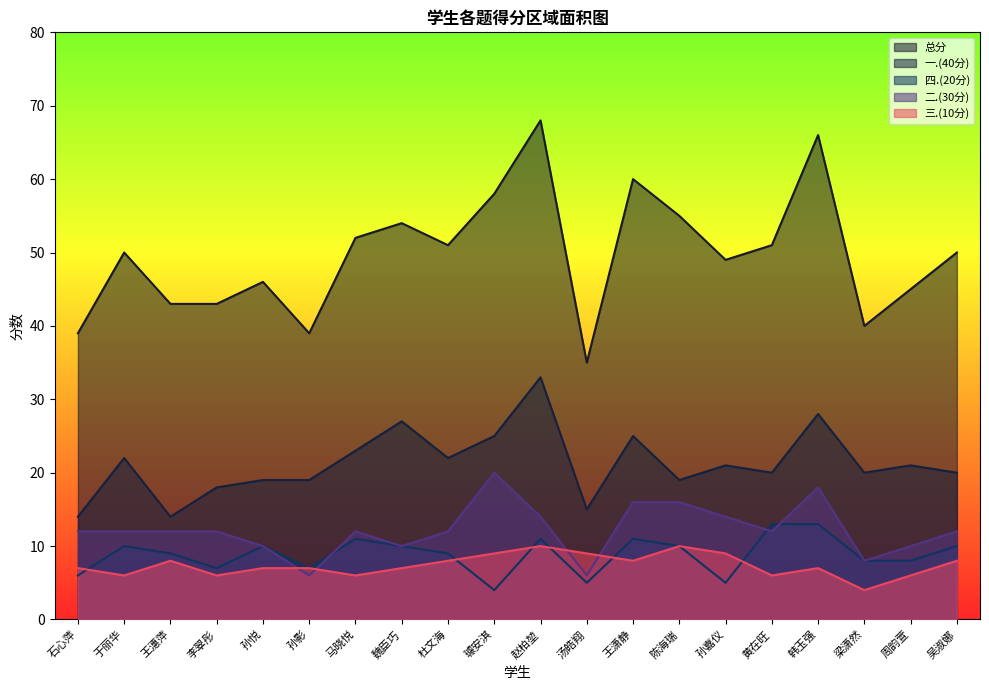

What is the maximum value for 一.(40分)?

33